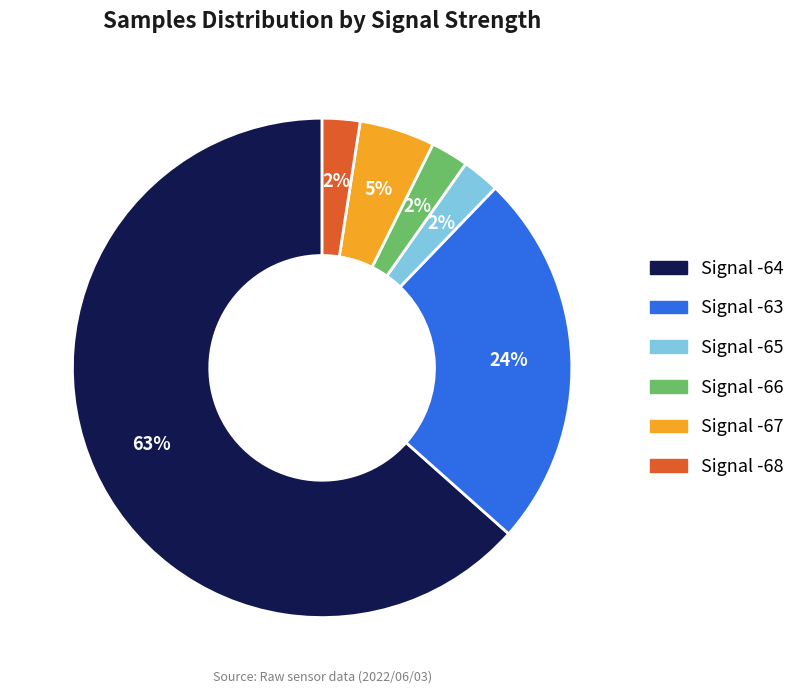

Does any single category account for the majority?

Yes